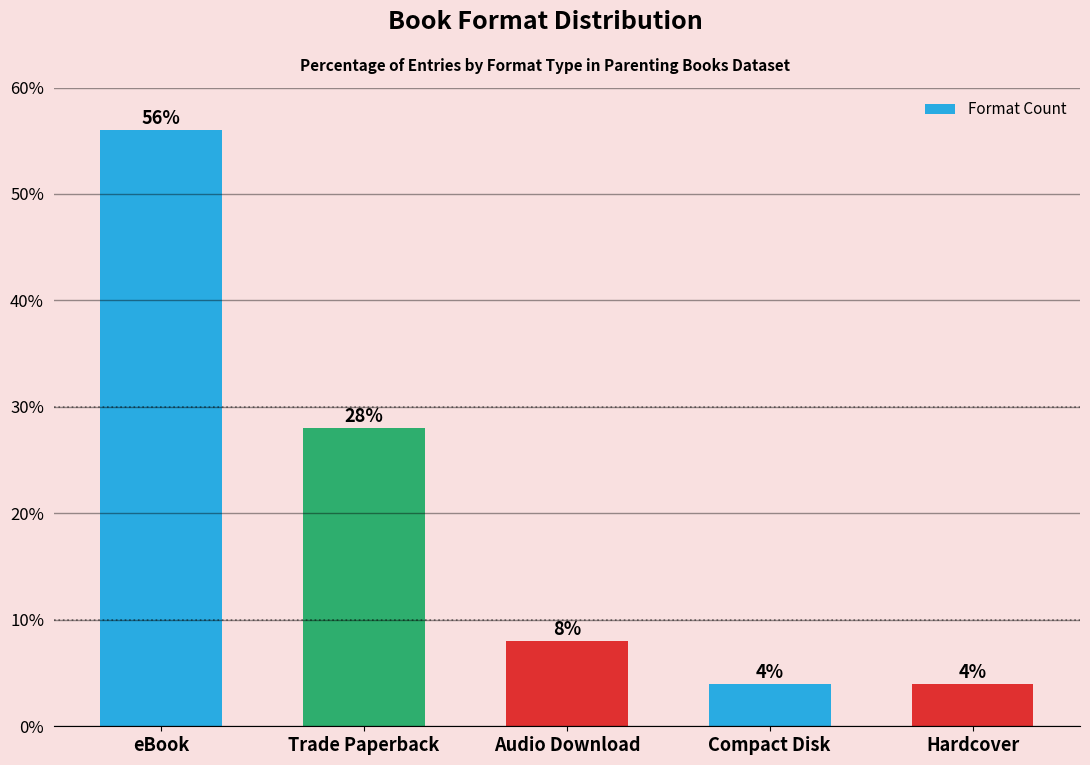

Is it true that the value at eBook is 16.9?

False